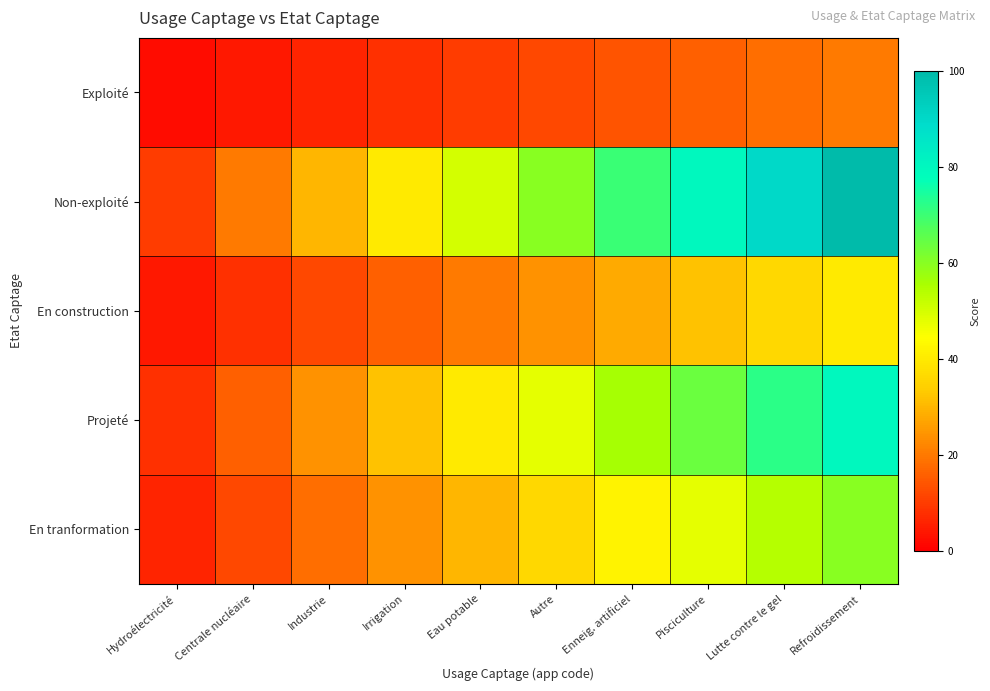

Which series changed the most between Eau potable and Pisciculture?

Non-exploité